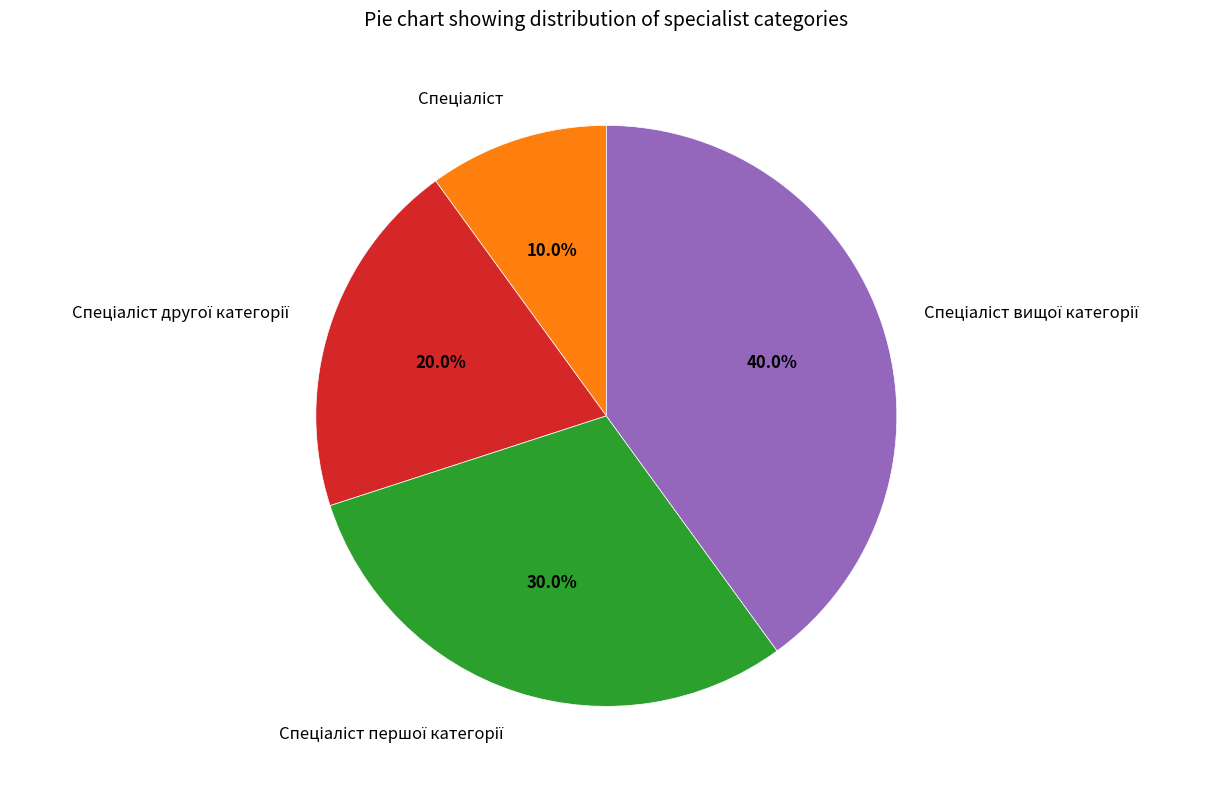

How many slices are in this pie chart?

4